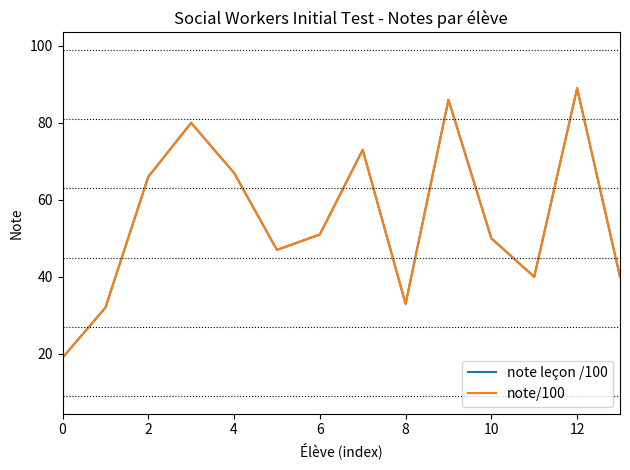

Does the chart display data point markers on the line(s)?

No